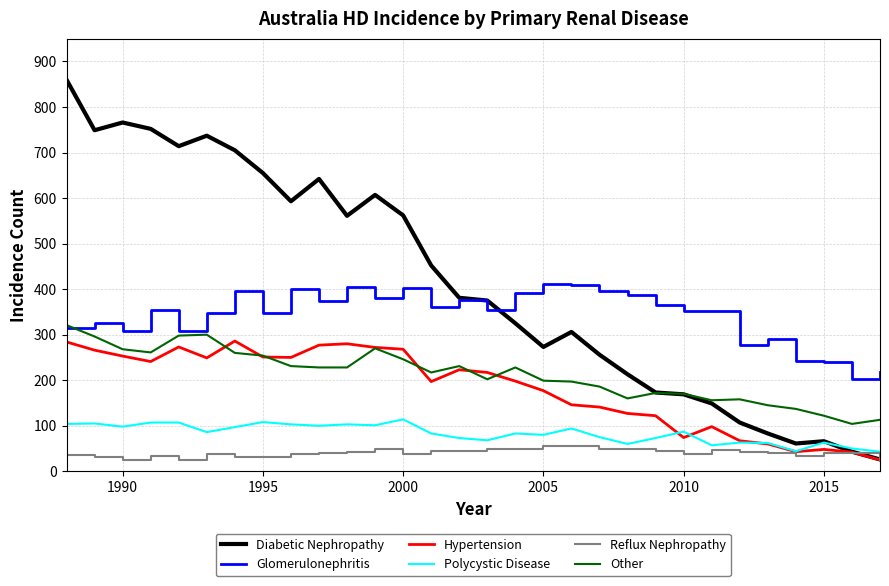

Which series has the largest range (max minus min)?

Diabetic Nephropathy